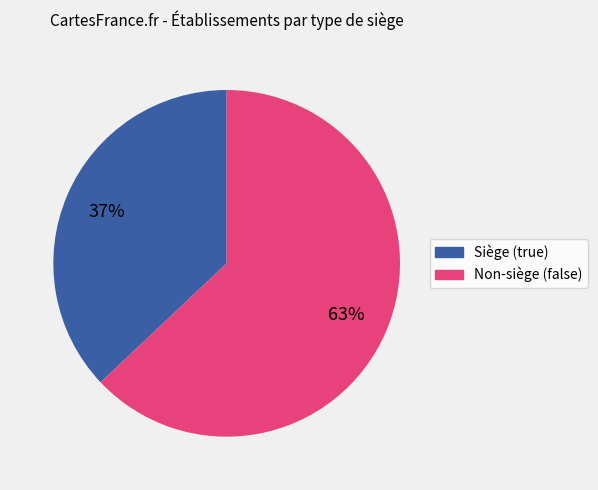

How many slices are in this pie chart?

2